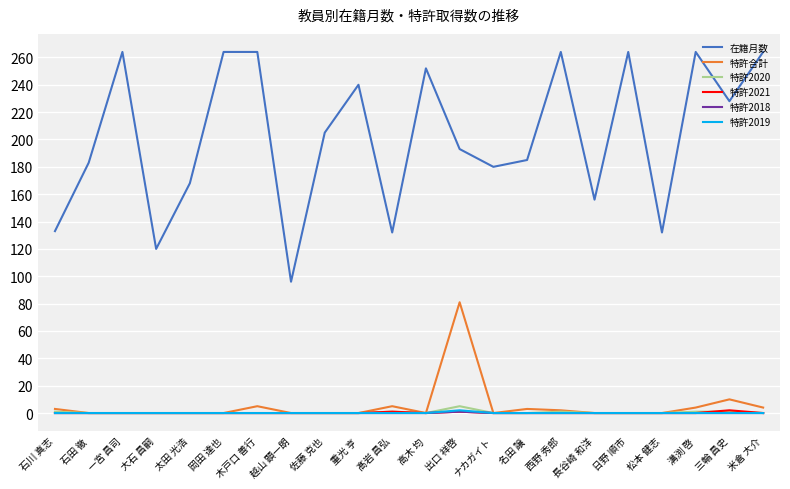

True or false: 在籍月数 and 特許2018 intersect in this chart.

False